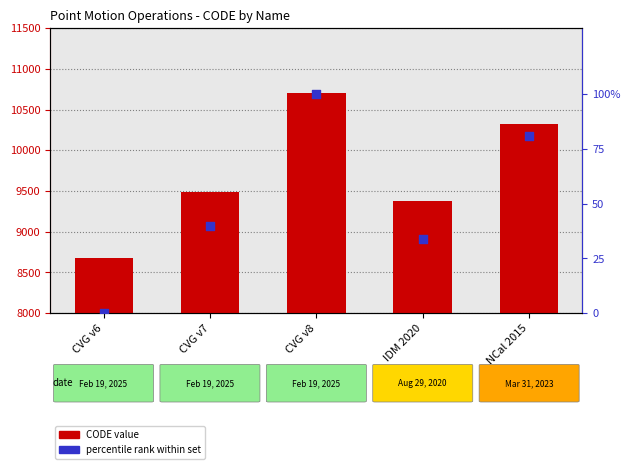

Which series contains the highest Y value?

CODE value